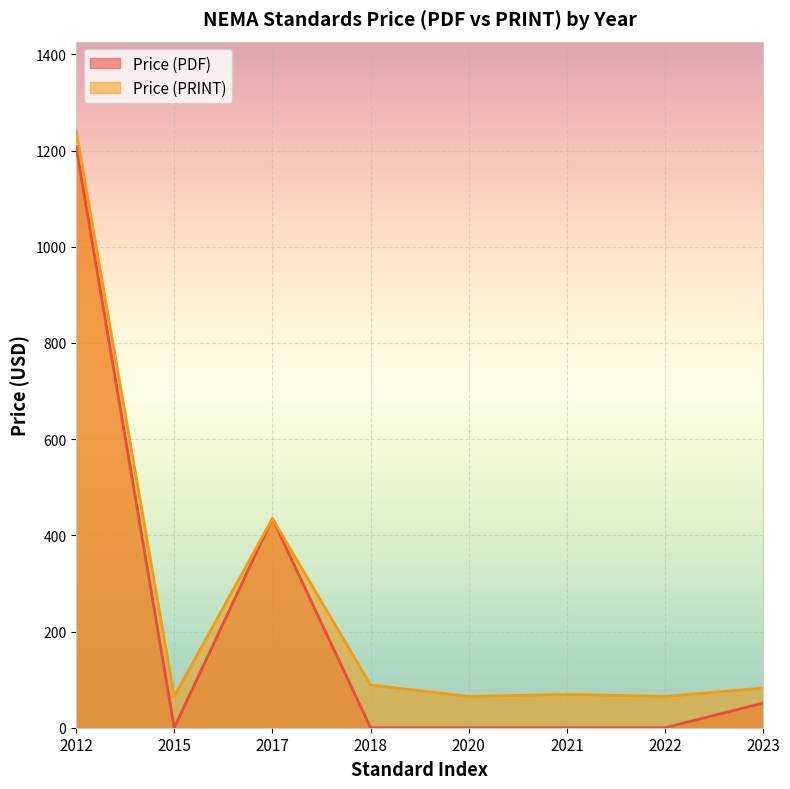

What is the sum of all Price (PDF) values?

1694.2